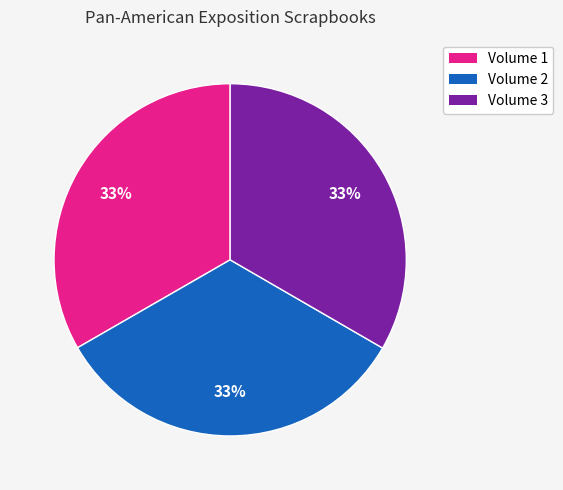

Is Volume 1 the majority of the pie?

No